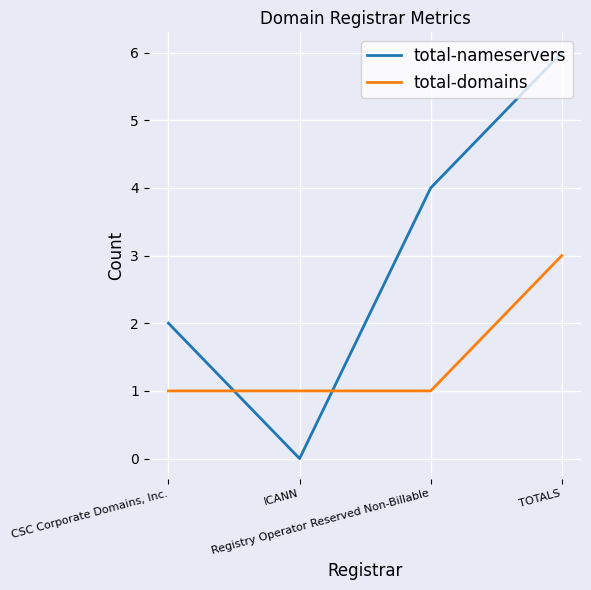

What are all the series names shown in the legend?

total-nameservers, total-domains